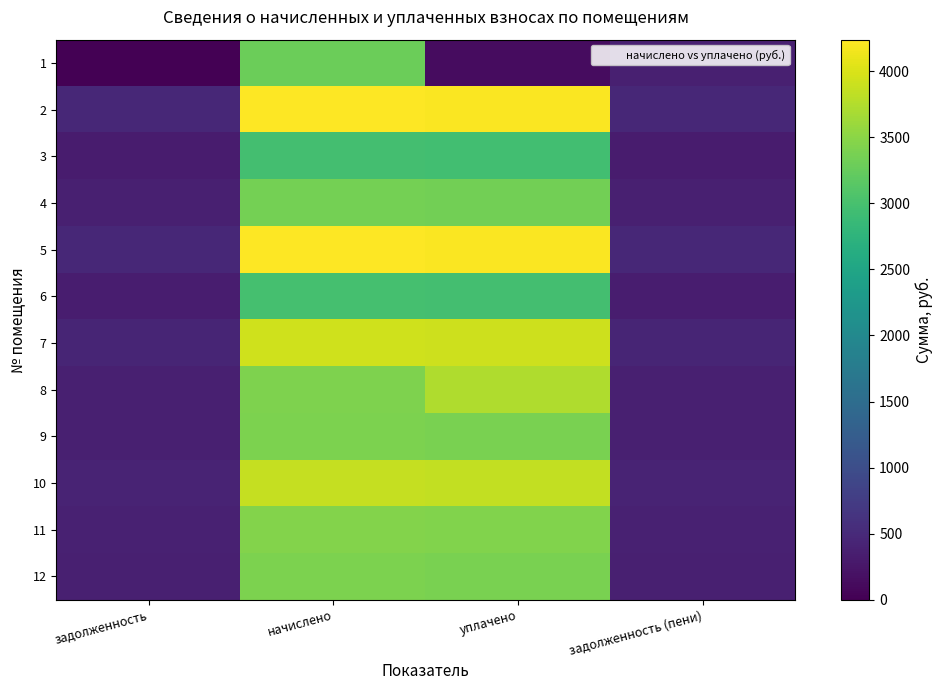

Count the number of categories in the chart.

4